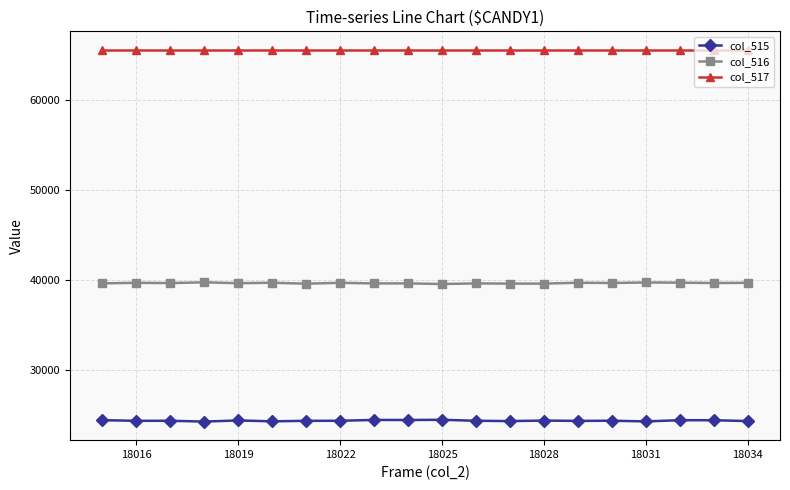

What is the greatest value displayed?

65535